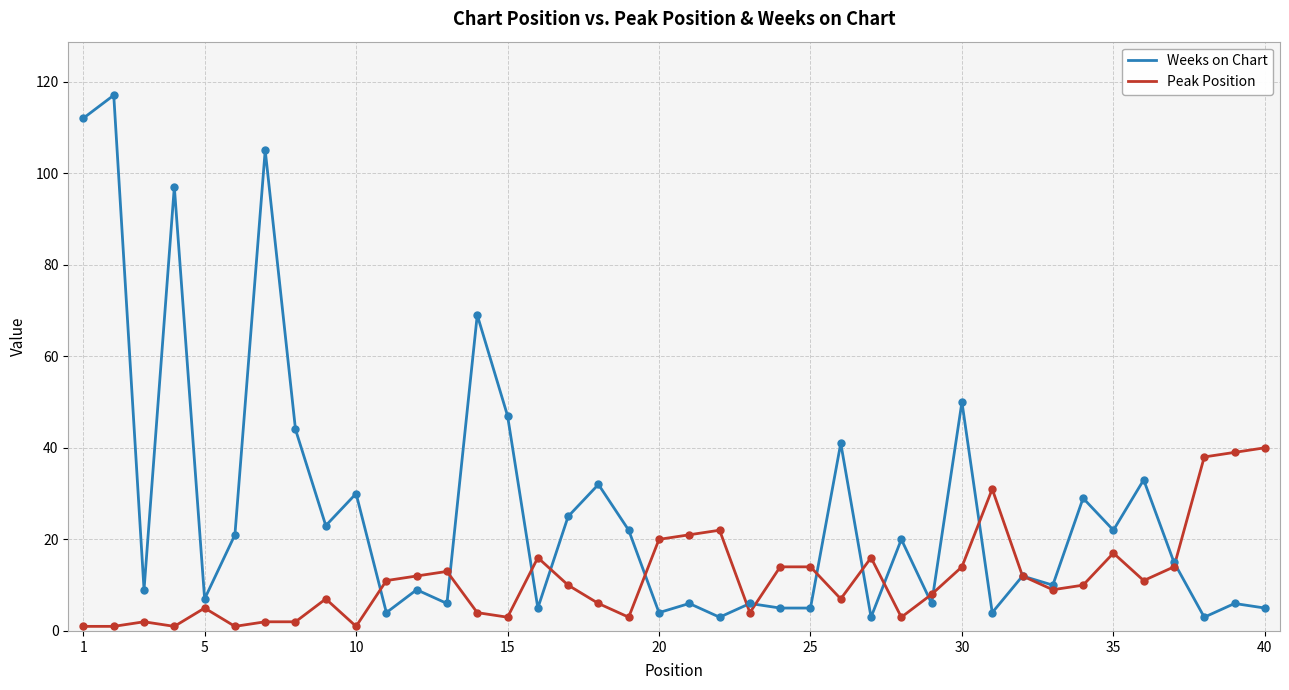

Which series has the largest total across all categories?

Weeks on Chart